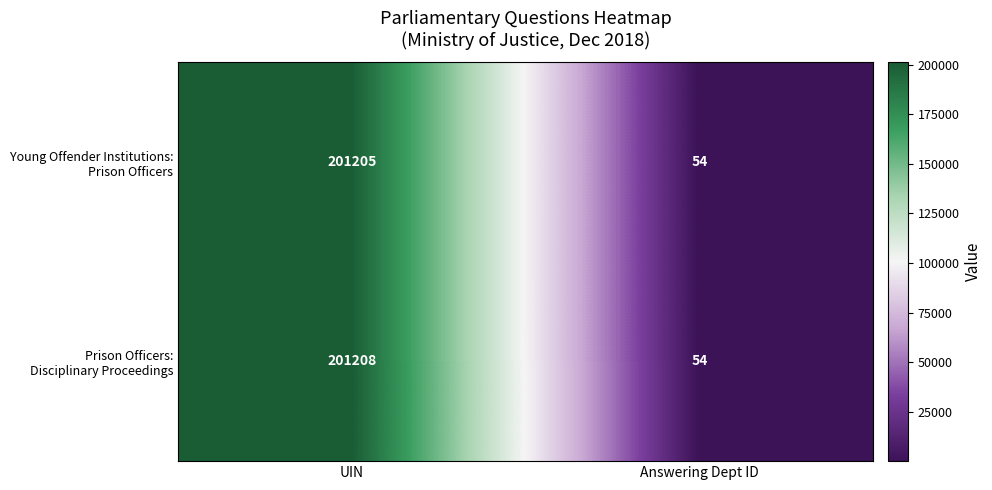

What is the maximum value shown in the chart?

201208